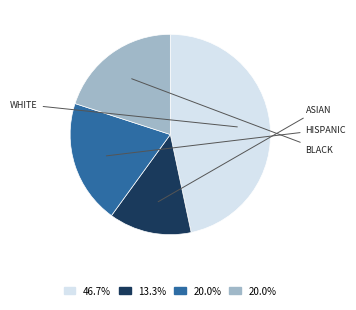

Is there any slice that represents more than half of the pie?

No